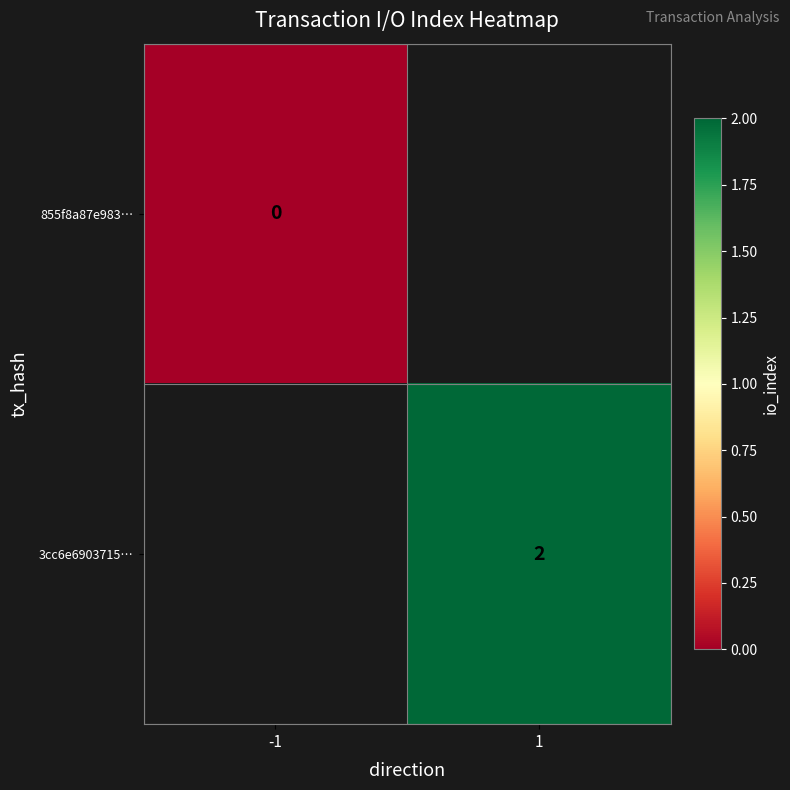

The 3cc6e6903715… series shows 2 at 1. True or false?

True